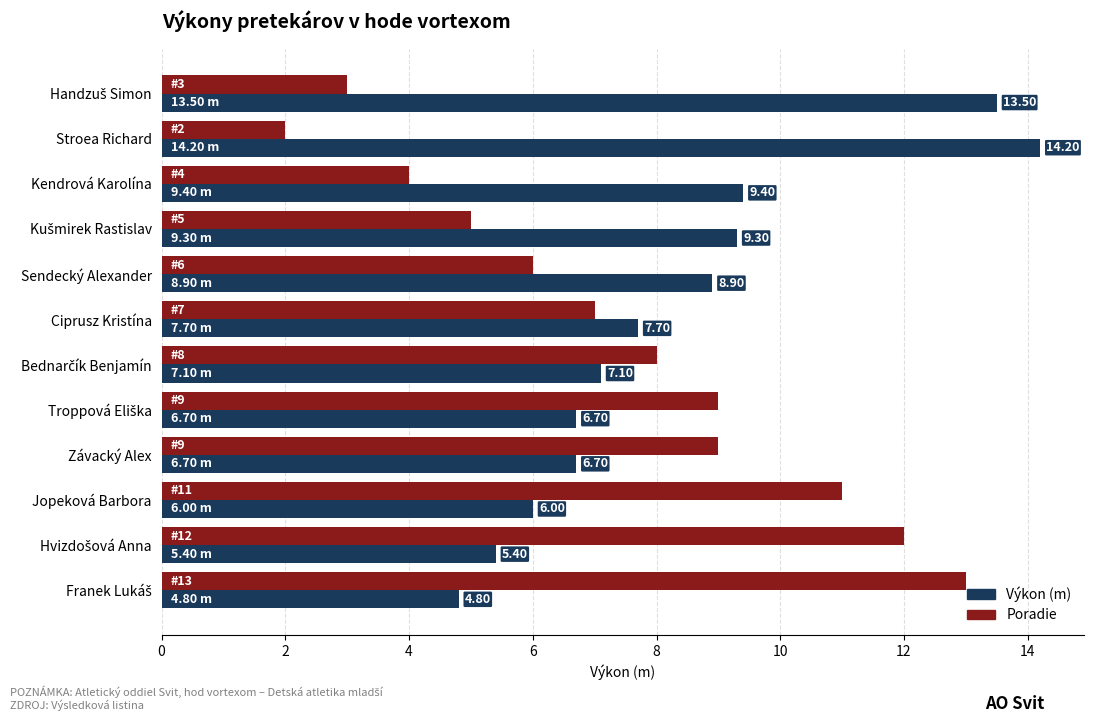

Which category has the highest value across all series?

Stroea Richard